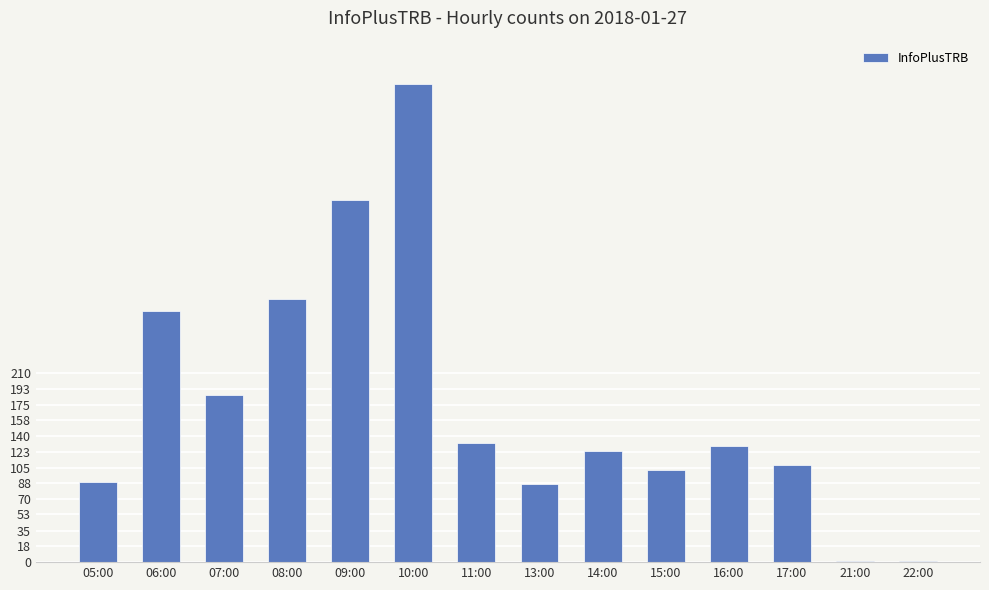

At which label is the value closest to 266?

06:00